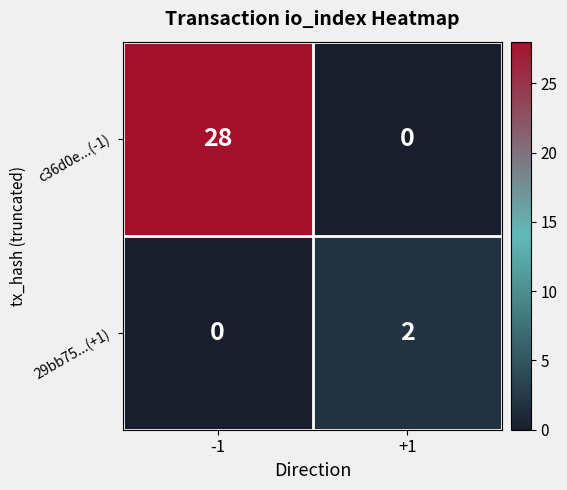

Rank the series at -1 from highest to lowest value.

c36d0e...(-1), 29bb75...(+1)